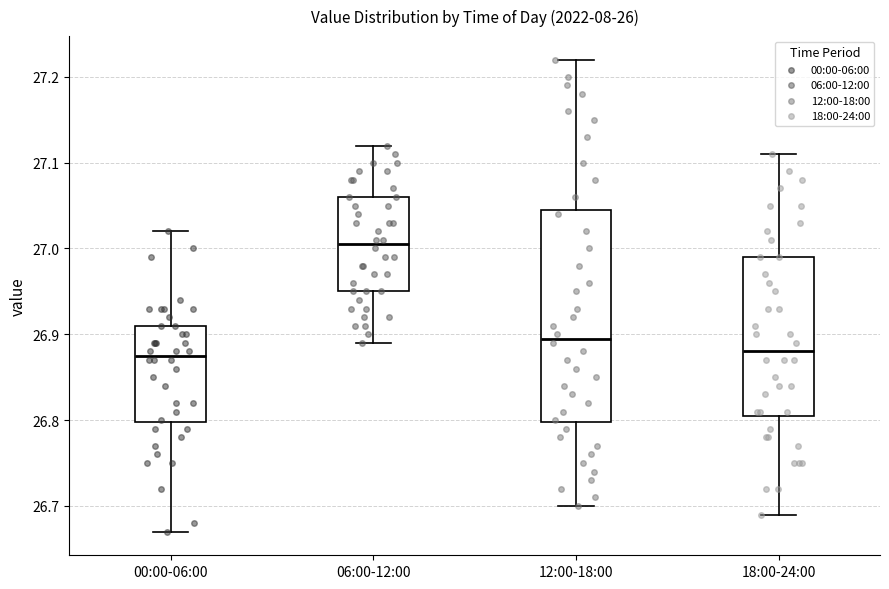

Where is the lower edge of the box for 12:00-18:00 on the y-axis? The values are not printed on the chart, so give them approximately, as read against the axis.

26.80